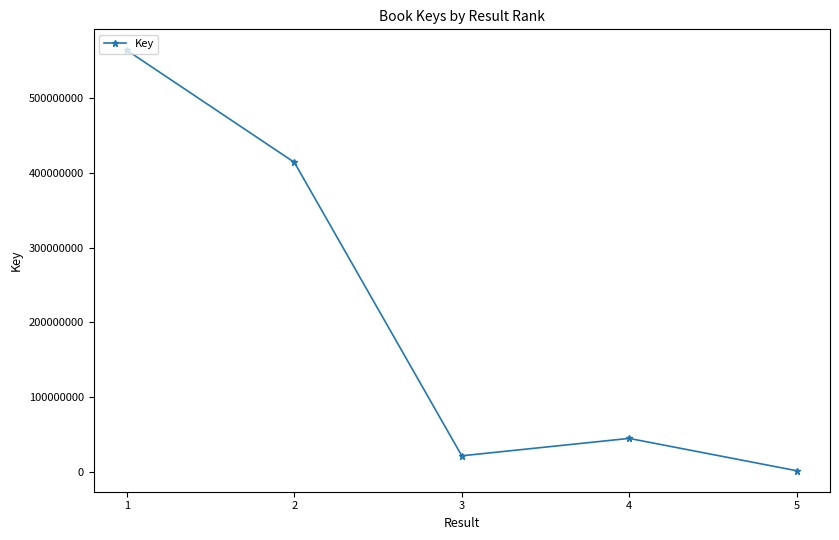

Rank the categories by value from highest to lowest.

1, 2, 4, 3, 5